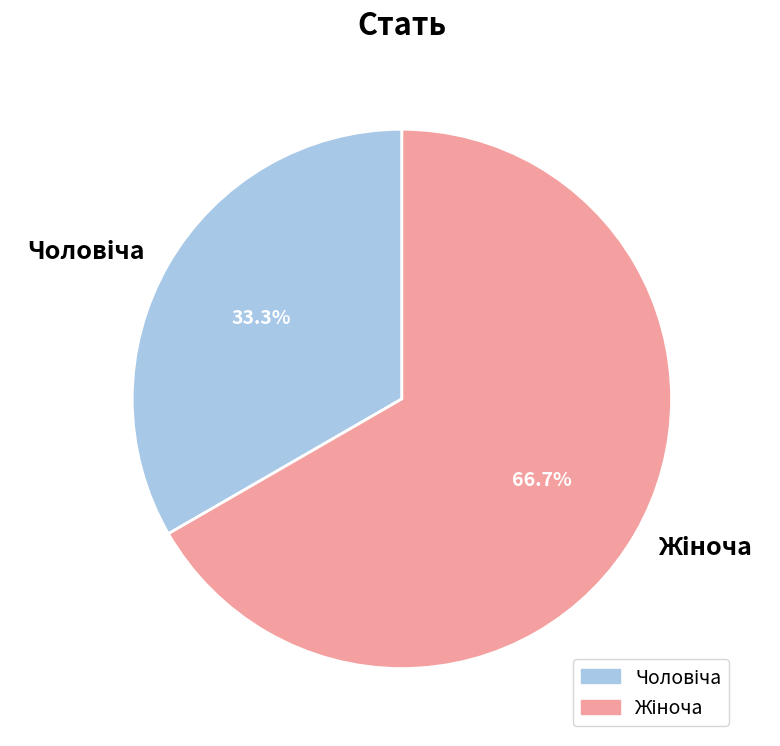

Count the number of slices in the pie.

2